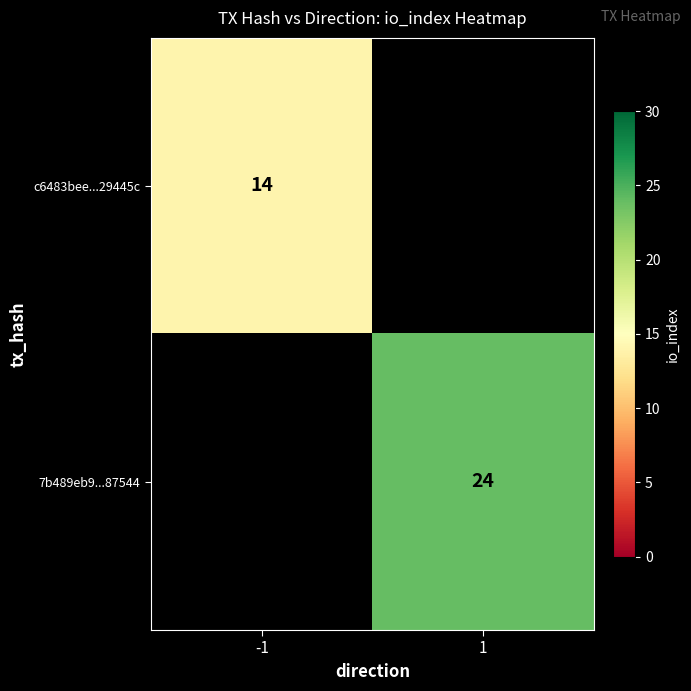

The value of 7b489eb9...87544 at 1 is 6. True or false?

False